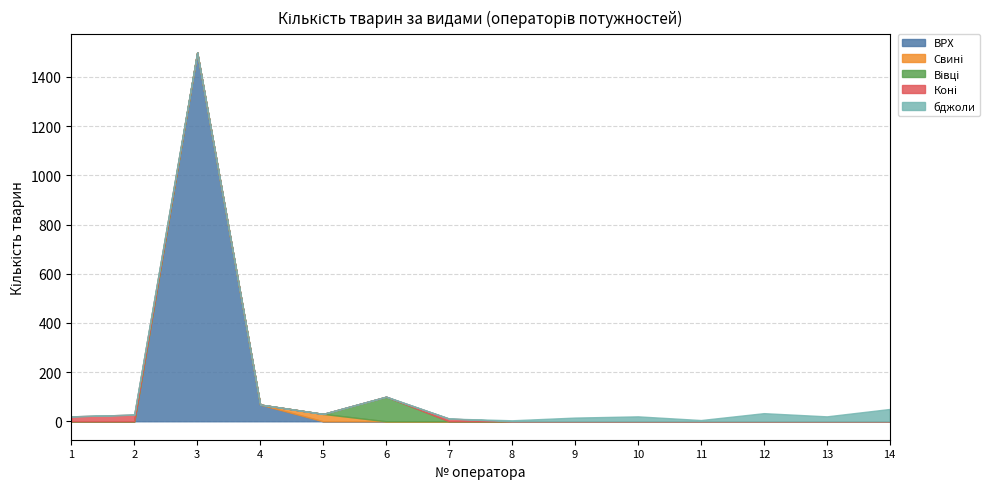

At how many categories does at least one series exceed 357?

1